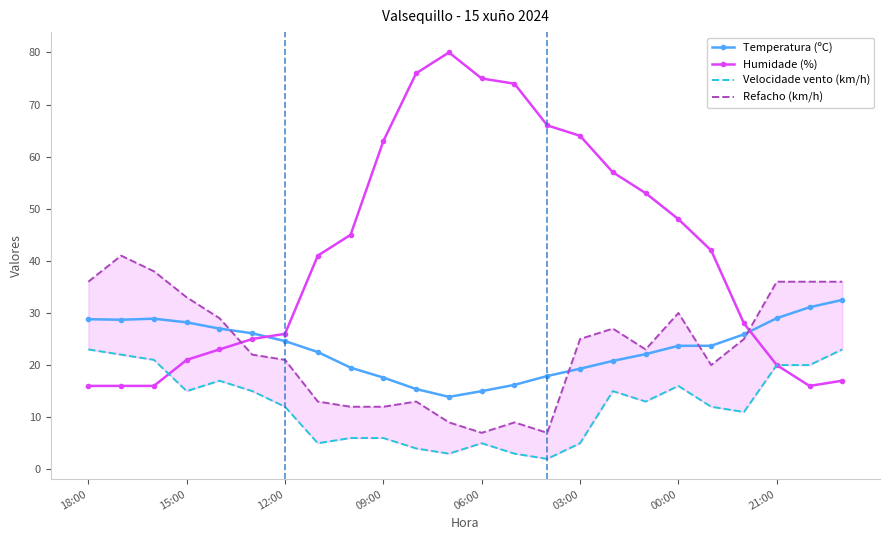

How many categories are shown in the chart?

24